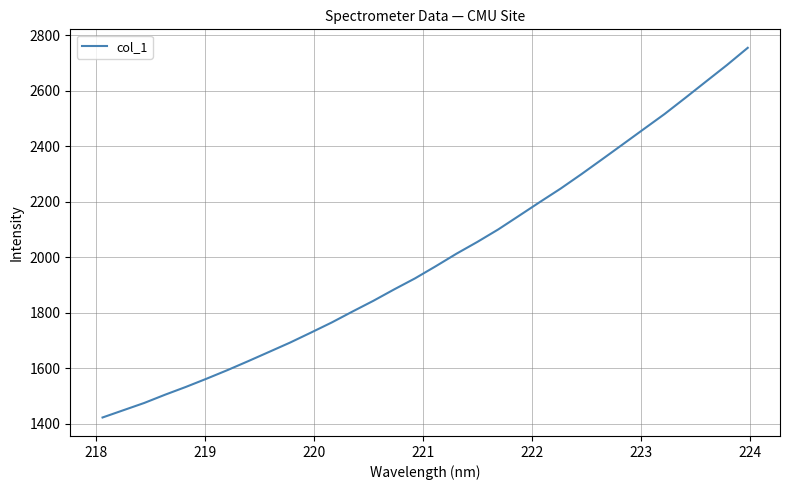

What is the difference between the maximum and minimum values?

1332.4